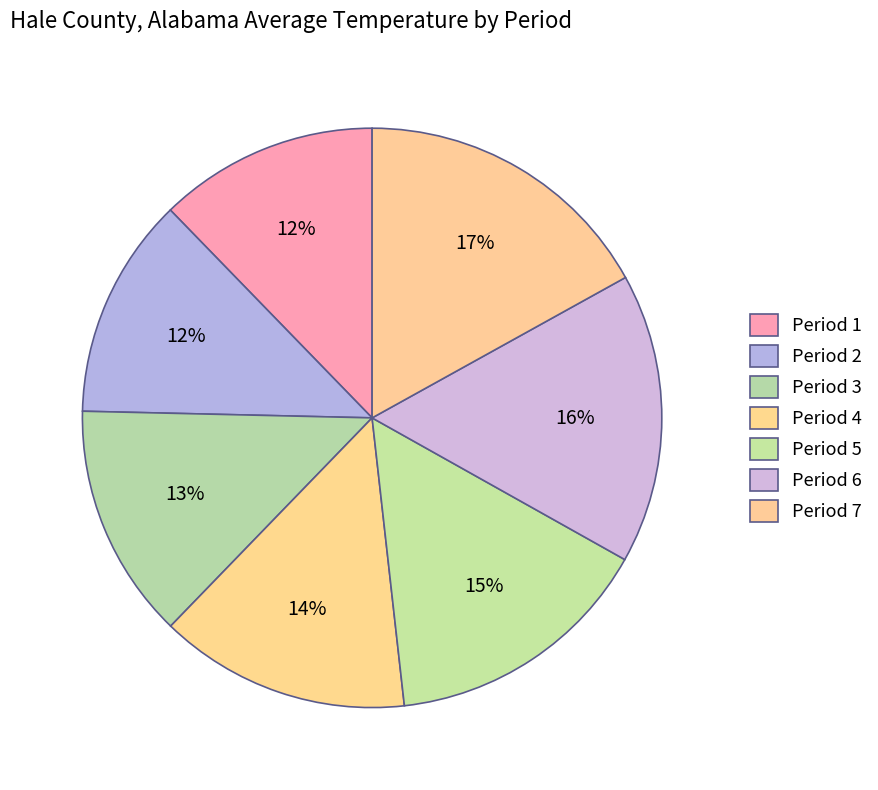

Count the number of slices in the pie.

7